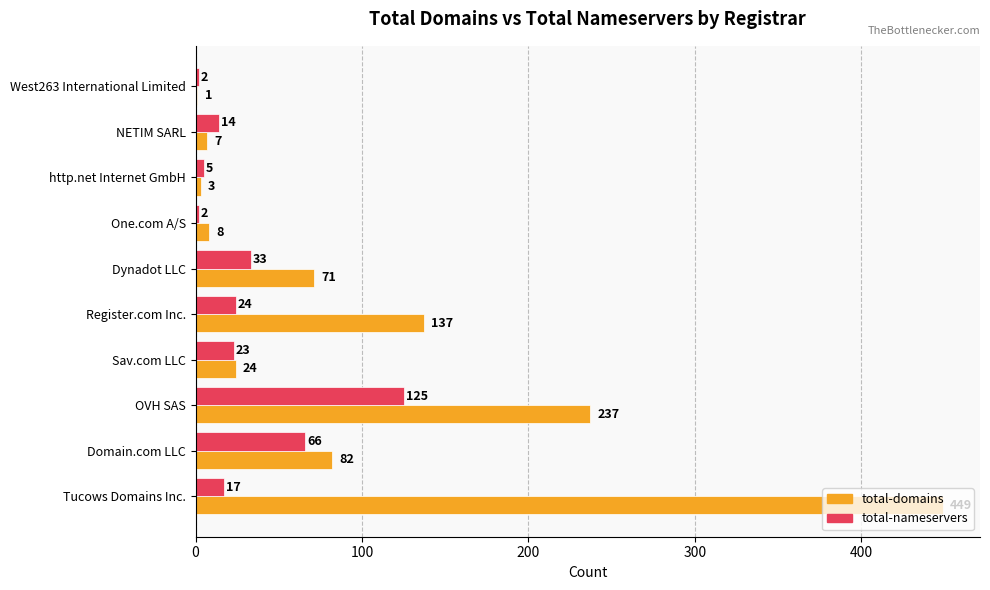

The total-nameservers series shows 38 at Sav.com LLC. True or false?

False